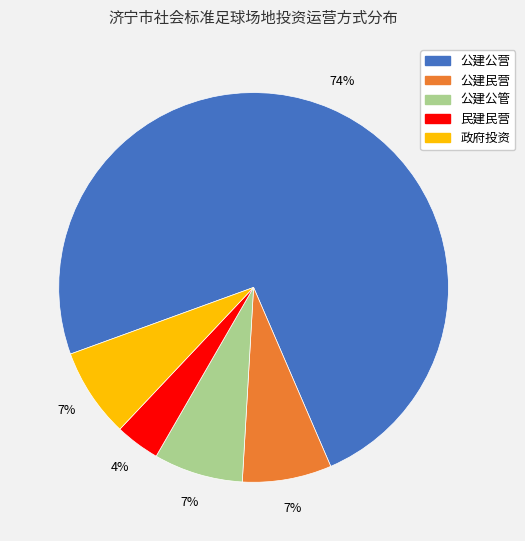

Is 政府投资 the majority of the pie?

No